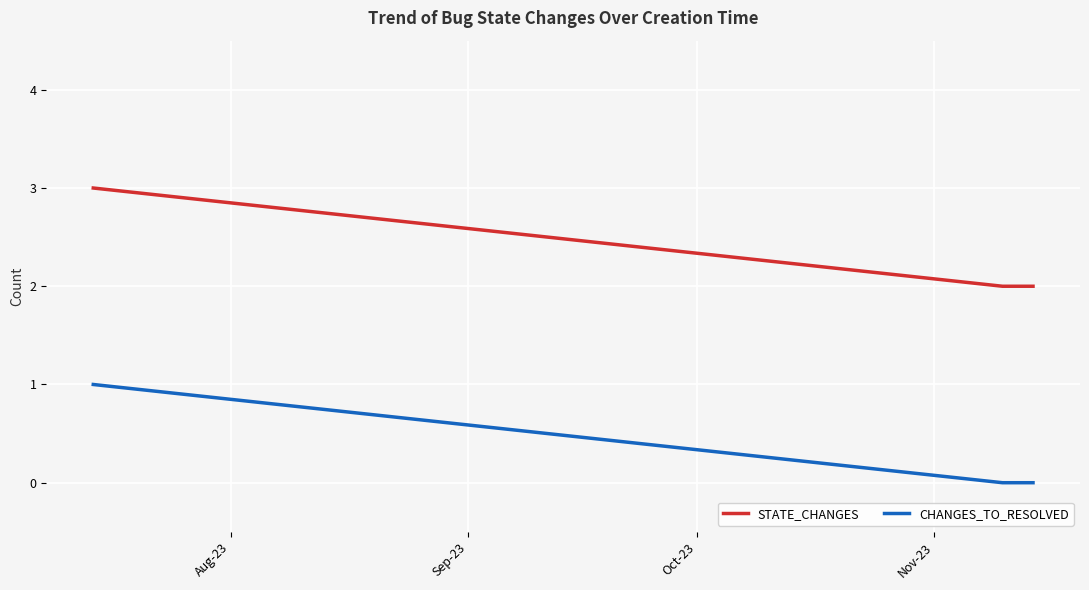

List the series in order of their peak value, lowest first.

CHANGES_TO_RESOLVED, STATE_CHANGES